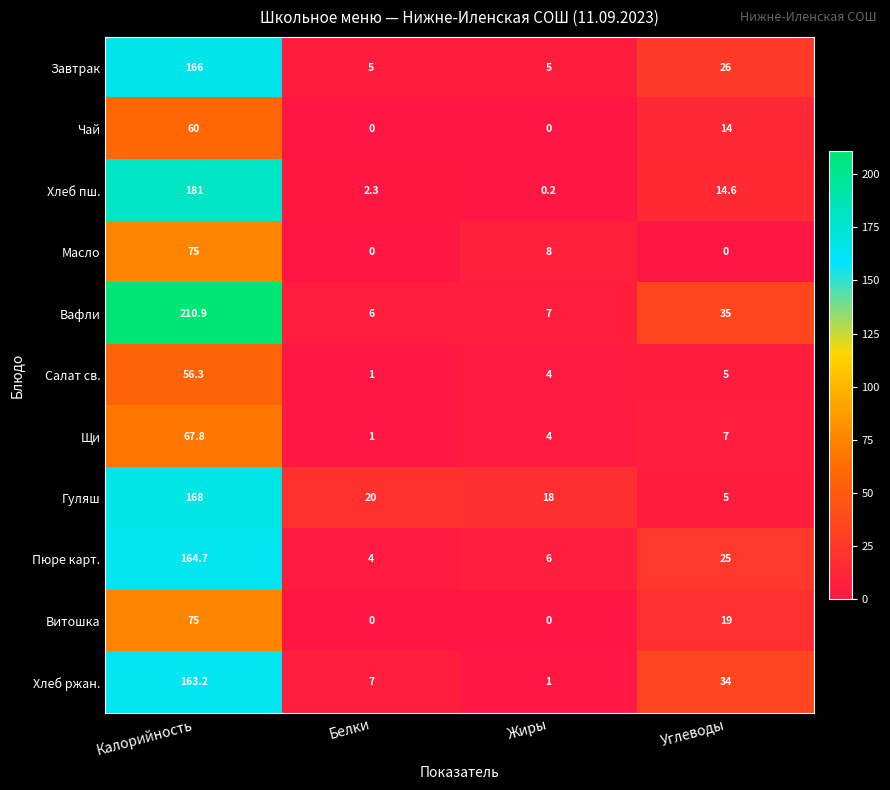

What value does the Завтрак series have at Белки?

5.0